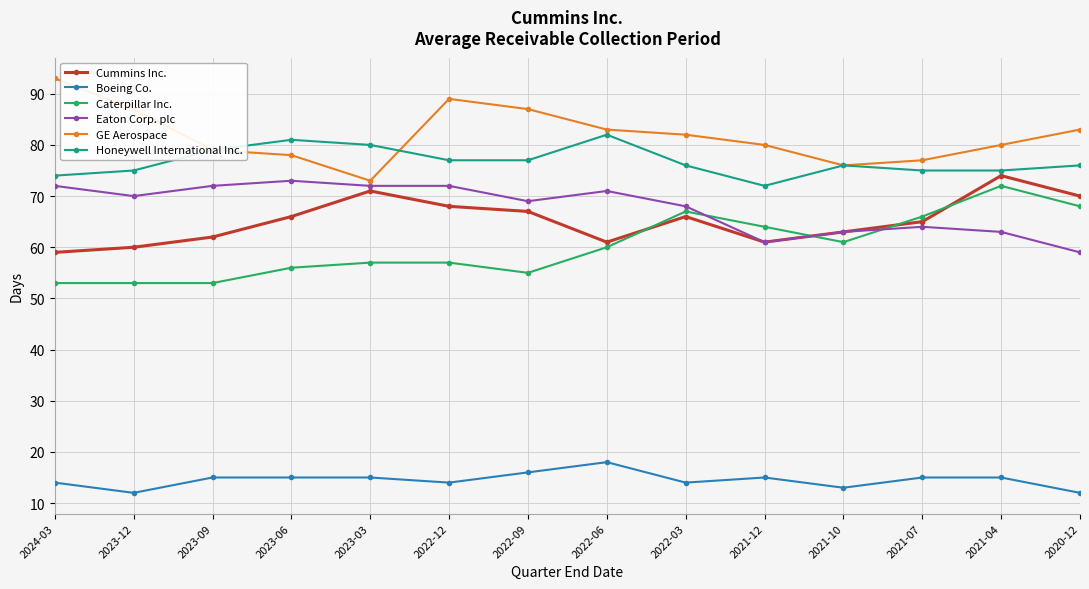

Is it true that Honeywell International Inc. equals 109 at 2021-04?

False